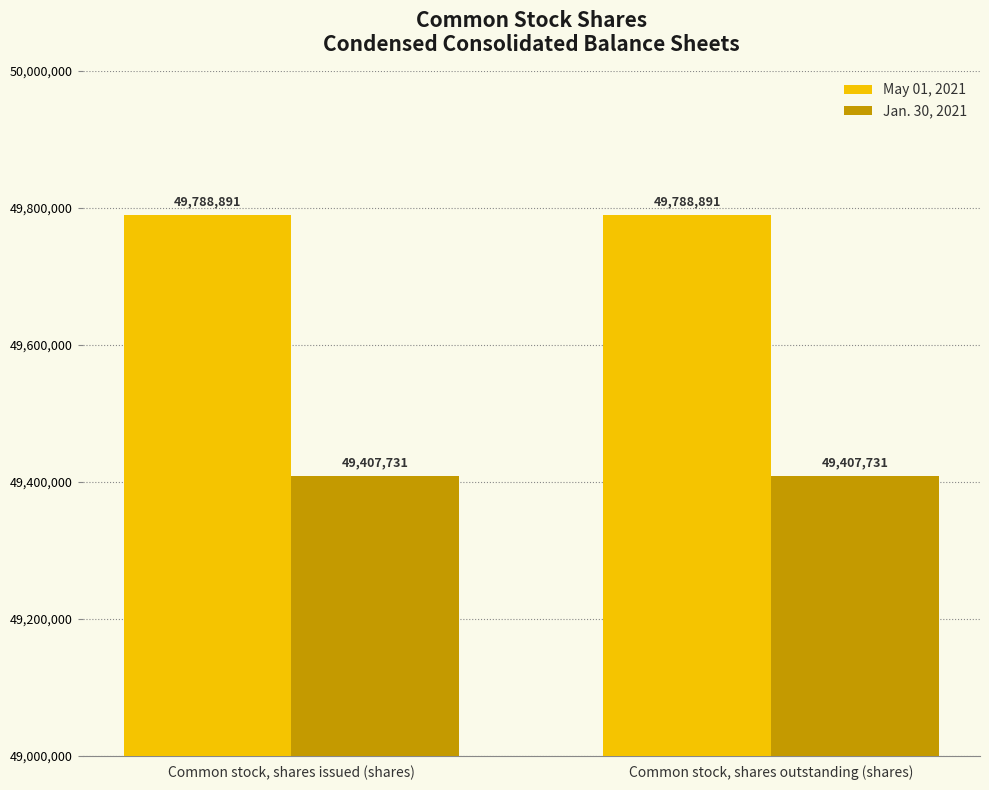

What is the highest value of the May 01, 2021 series?

49788891